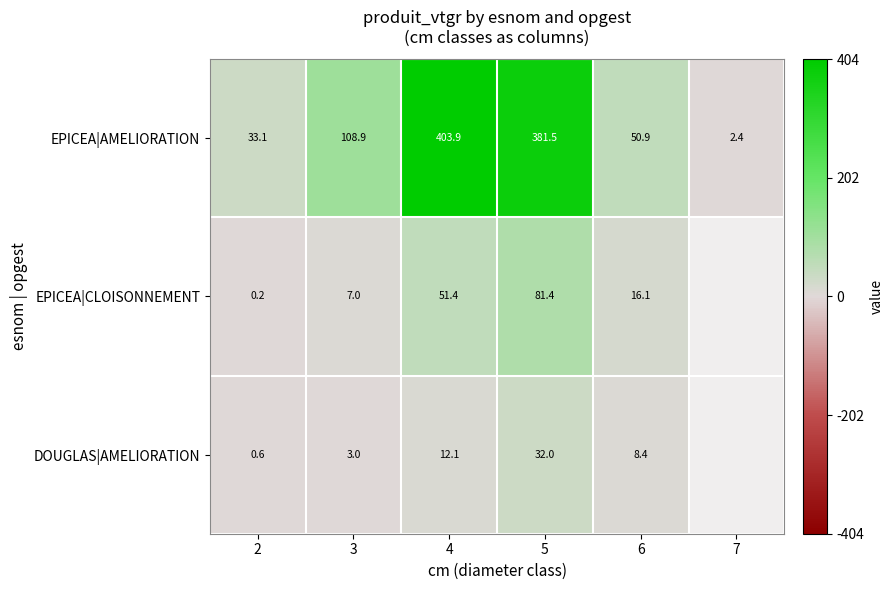

At 2, list the series in order from smallest to largest.

EPICEA|CLOISONNEMENT, DOUGLAS|AMELIORATION, EPICEA|AMELIORATION